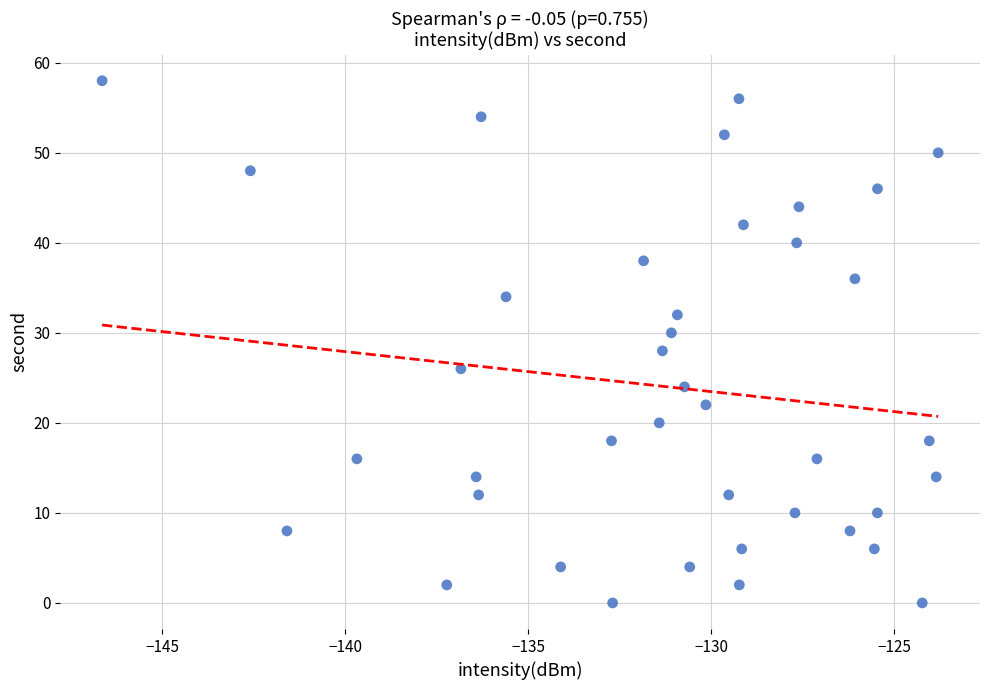

How many points are shown in the scatter plot?

40